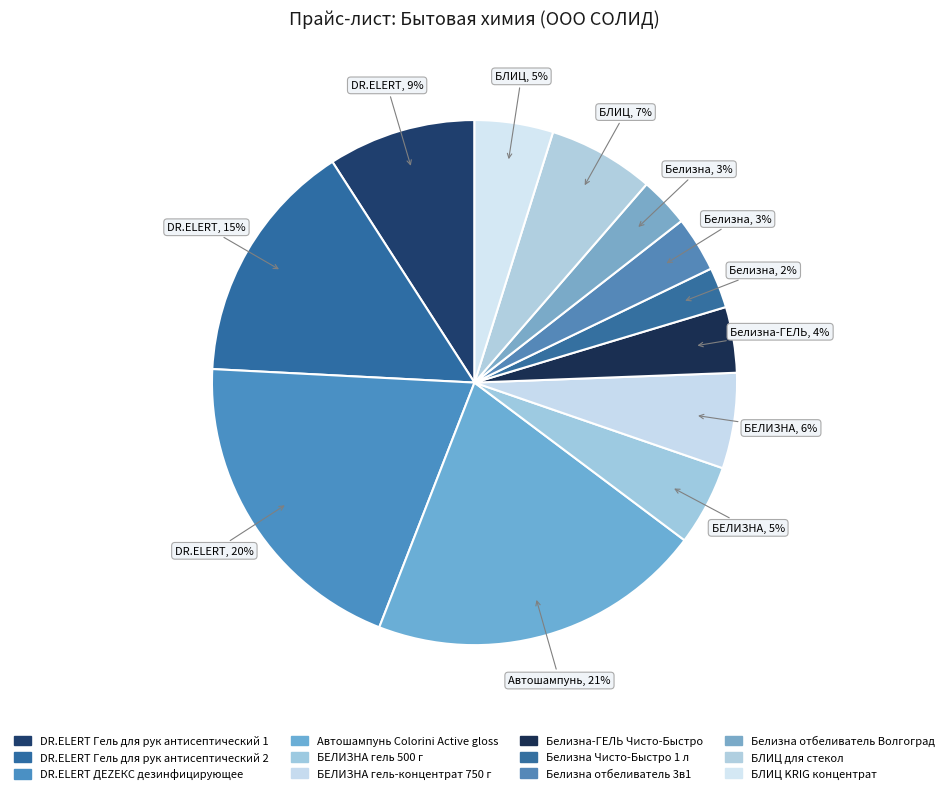

What percentage is the DR.ELERT ДЕZЕКС дезинфицирующее slice, to the nearest percent?

20%